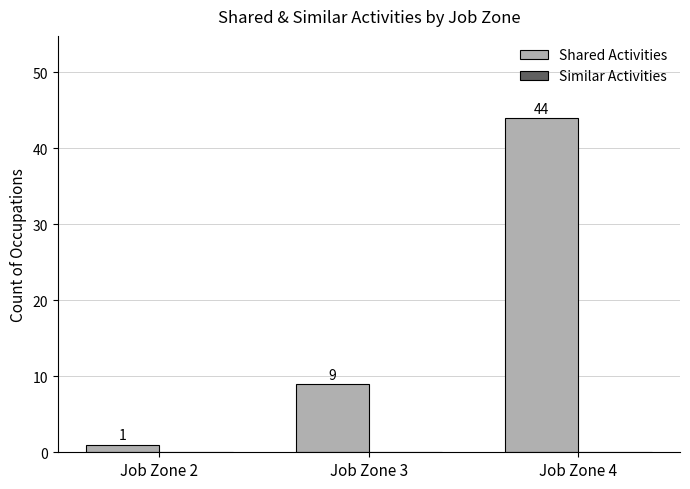

Rank the categories by value from highest to lowest.

Job Zone 4, Job Zone 3, Job Zone 2